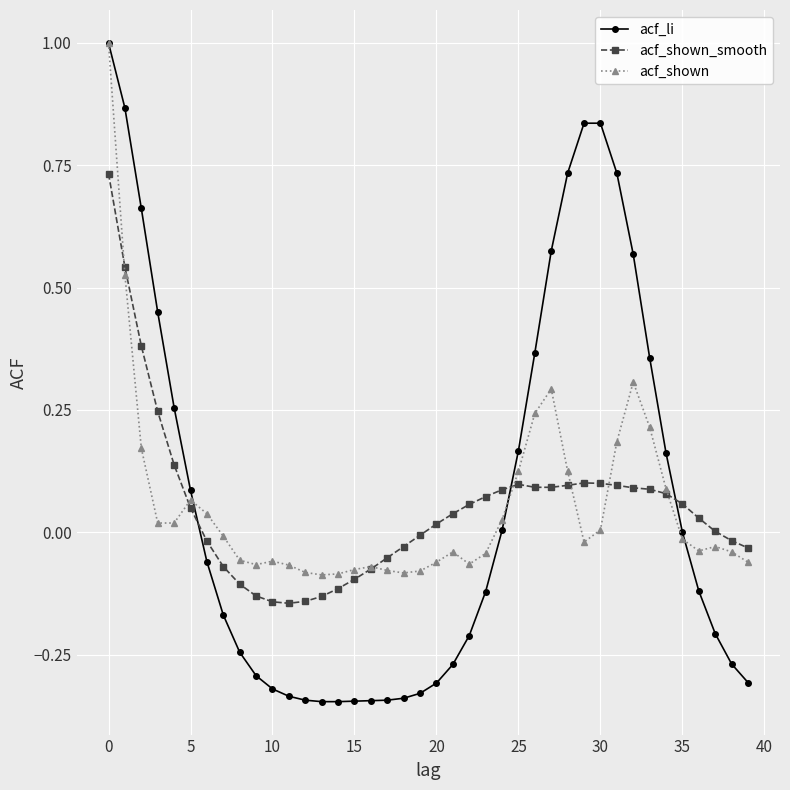

What is the sum of all acf_shown values?

2.1